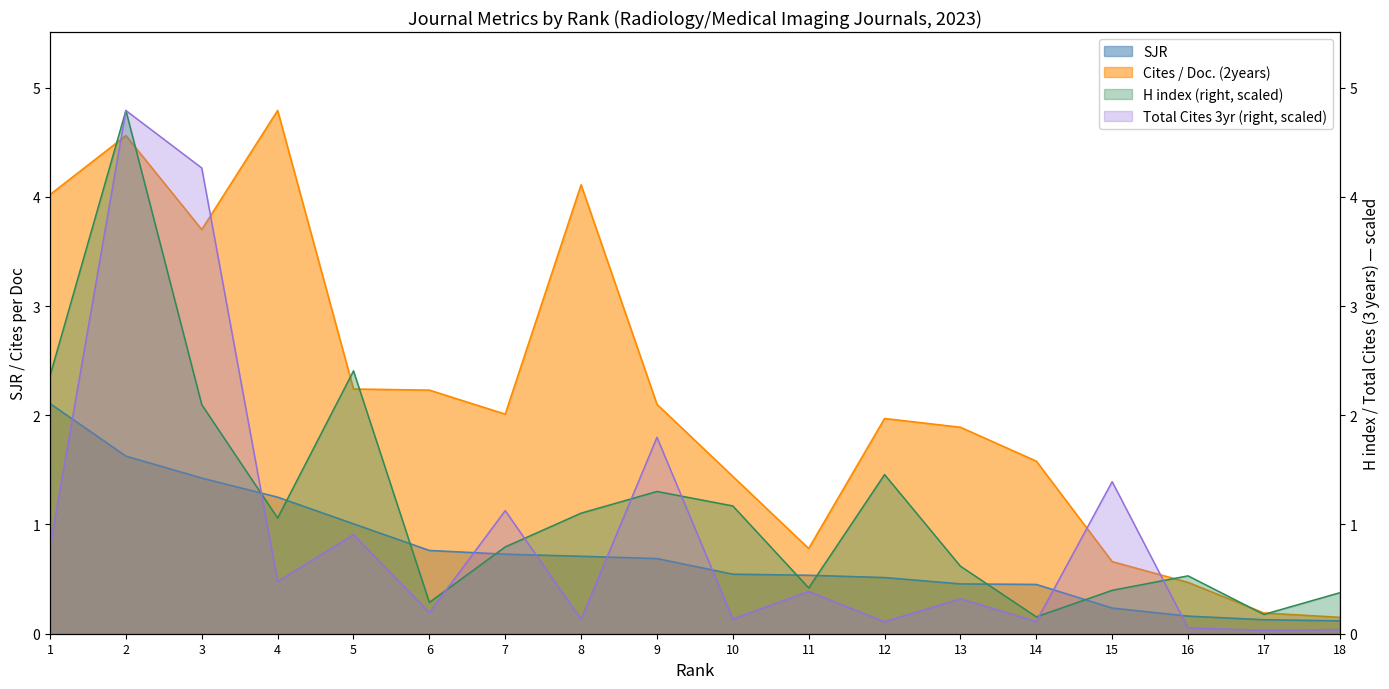

At how many categories does at least one series exceed 2?

9